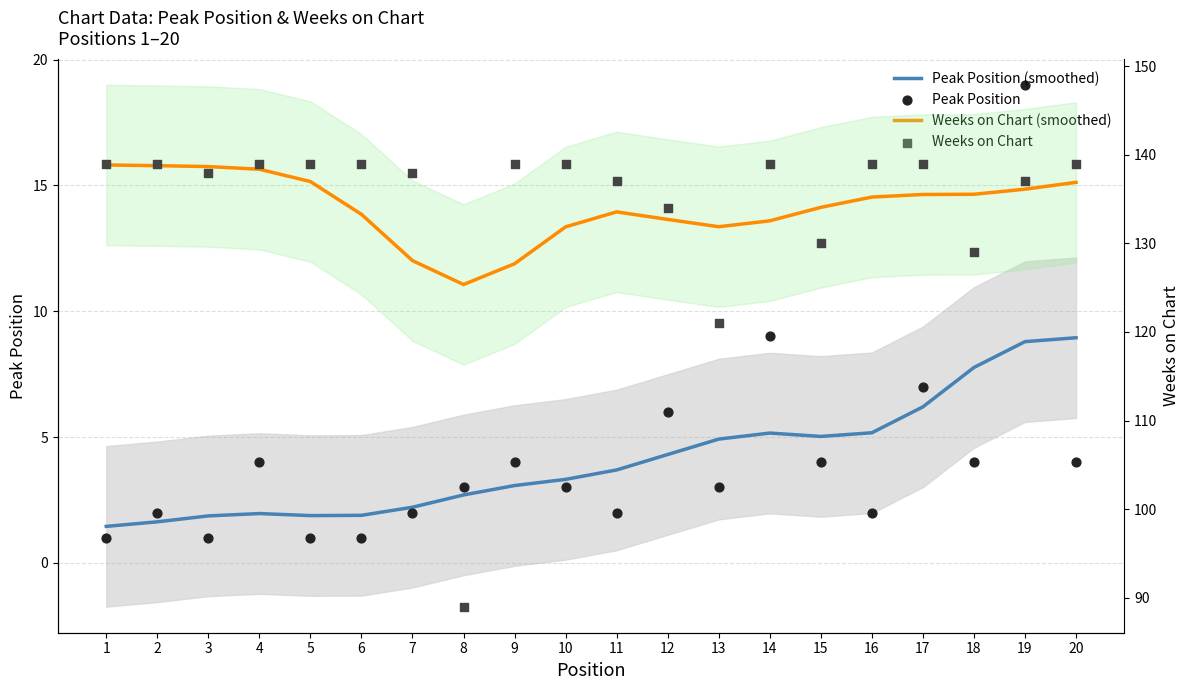

At how many categories does at least one series exceed 85?

20